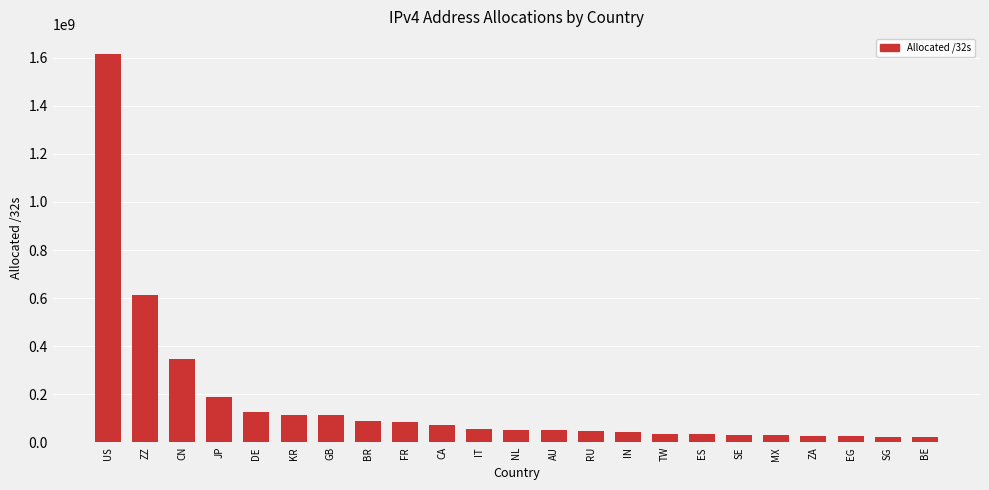

Is it true that the value at US is 2625189686?

False